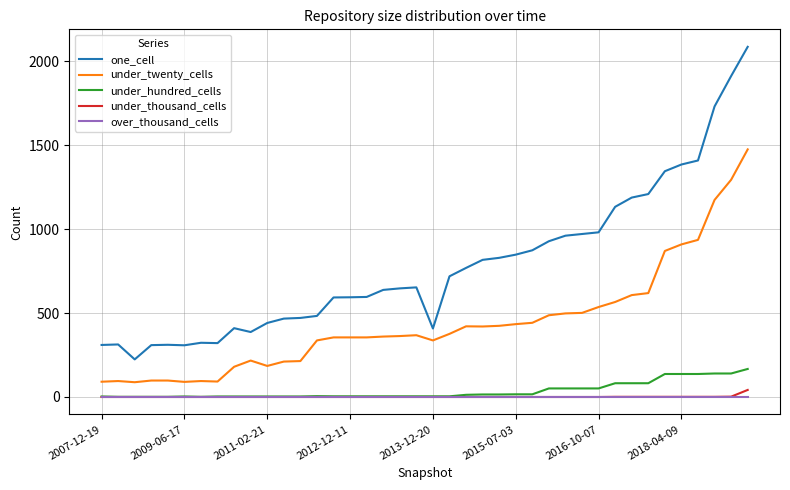

How many values in the under_thousand_cells series exceed 0?

9